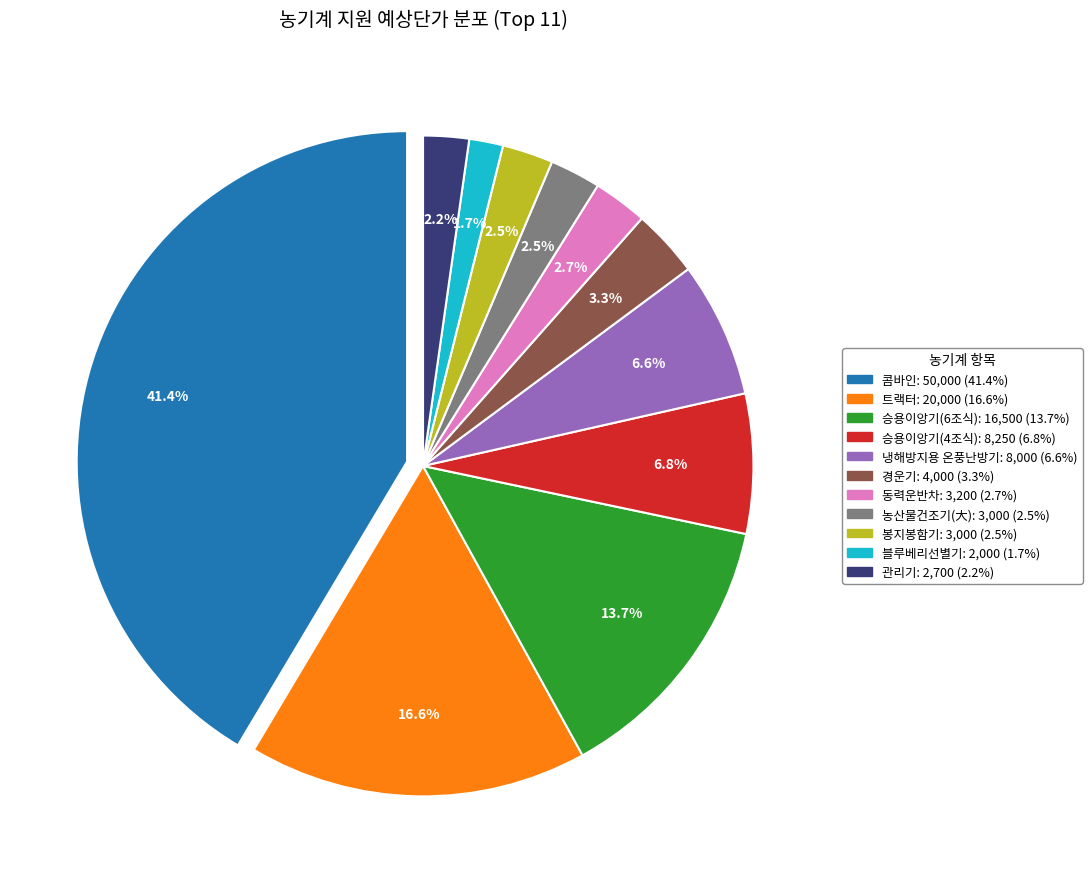

Does 농산물건조기(大) represent more than half of the total?

No